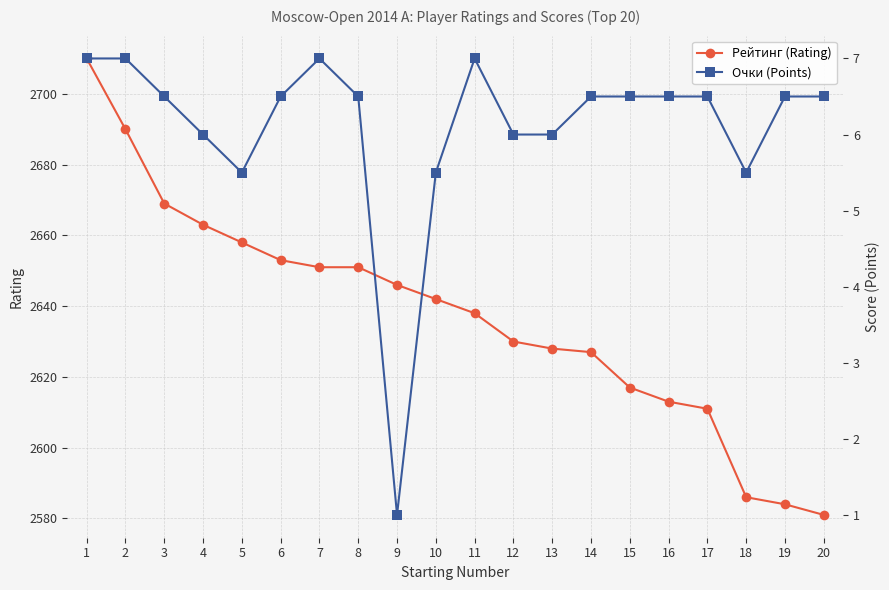

What is the difference between the maximum and minimum values in the Рейтинг (Rating) series?

129